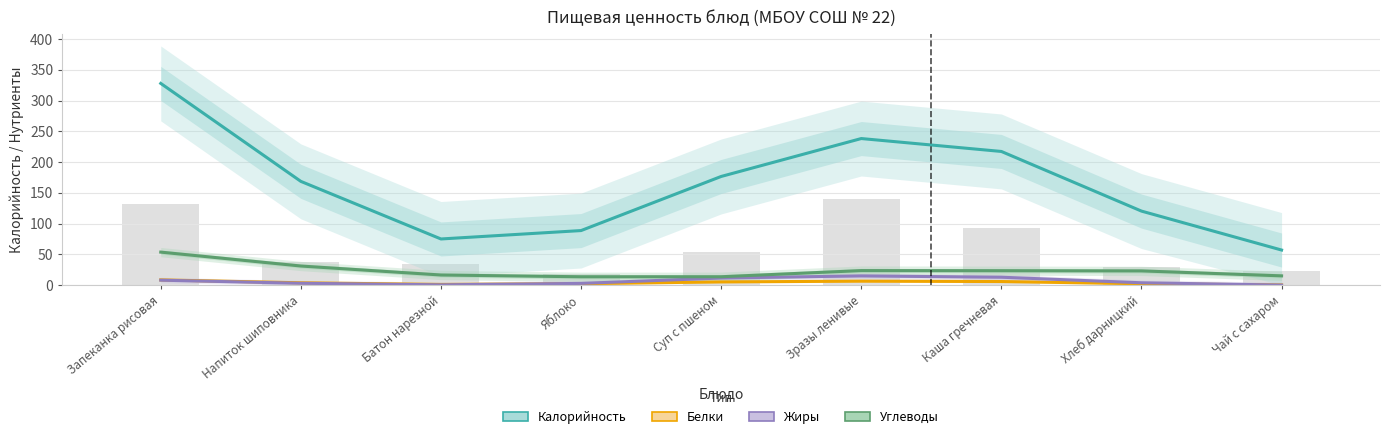

Does the chart contain stacked bars?

No